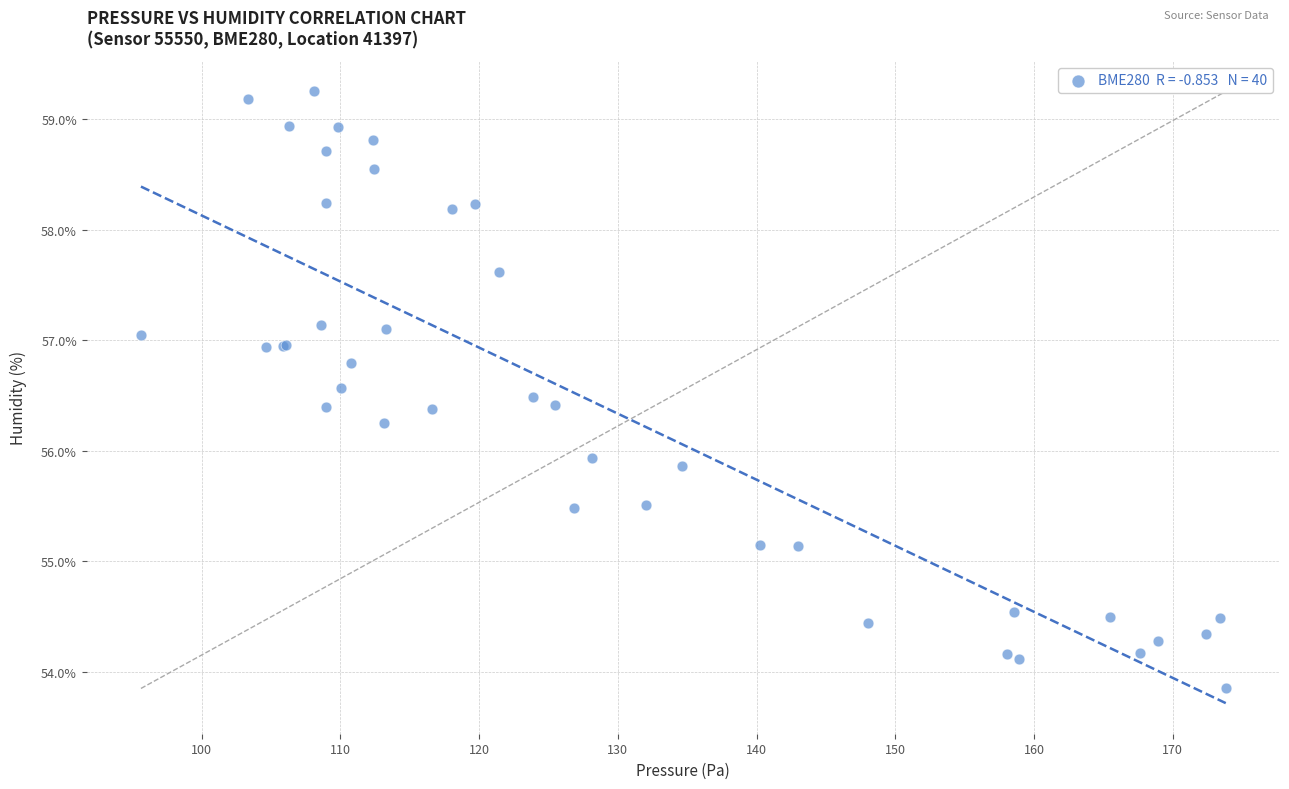

What Y value in the scatter plot is closest to 56?

55.9